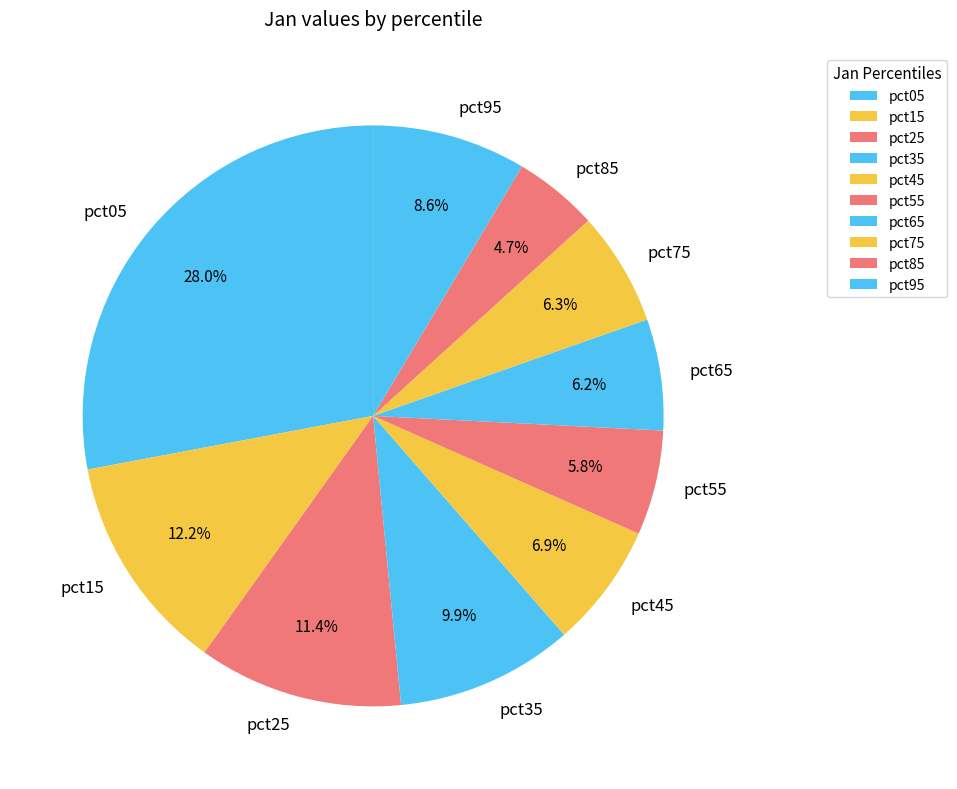

To the nearest percent, what portion does pct95 represent?

9%